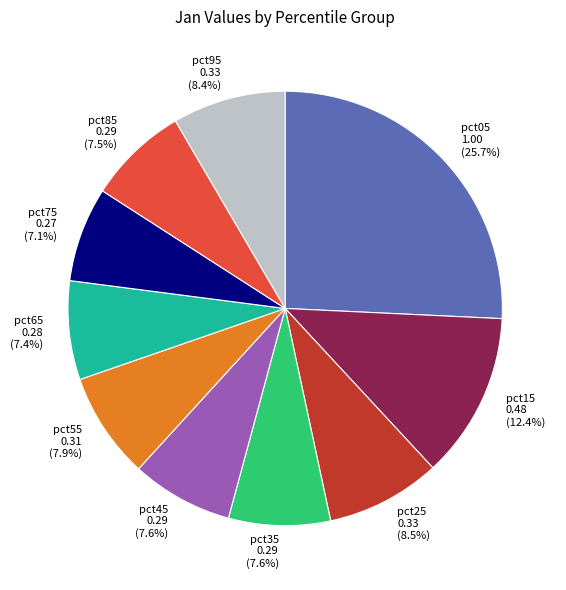

Is there any slice that represents more than half of the pie?

No